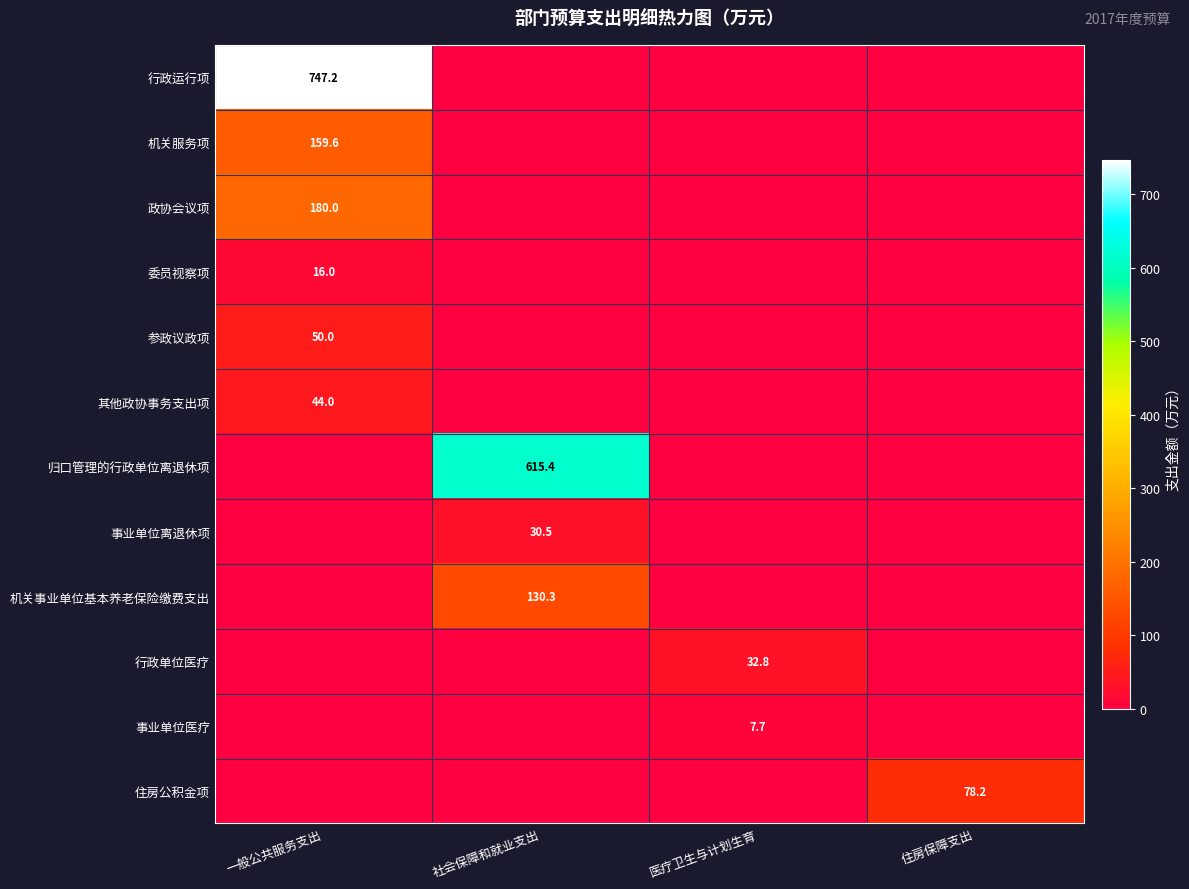

True or false: 行政单位医疗 has a value of 32.8 at 医疗卫生与计划生育.

True